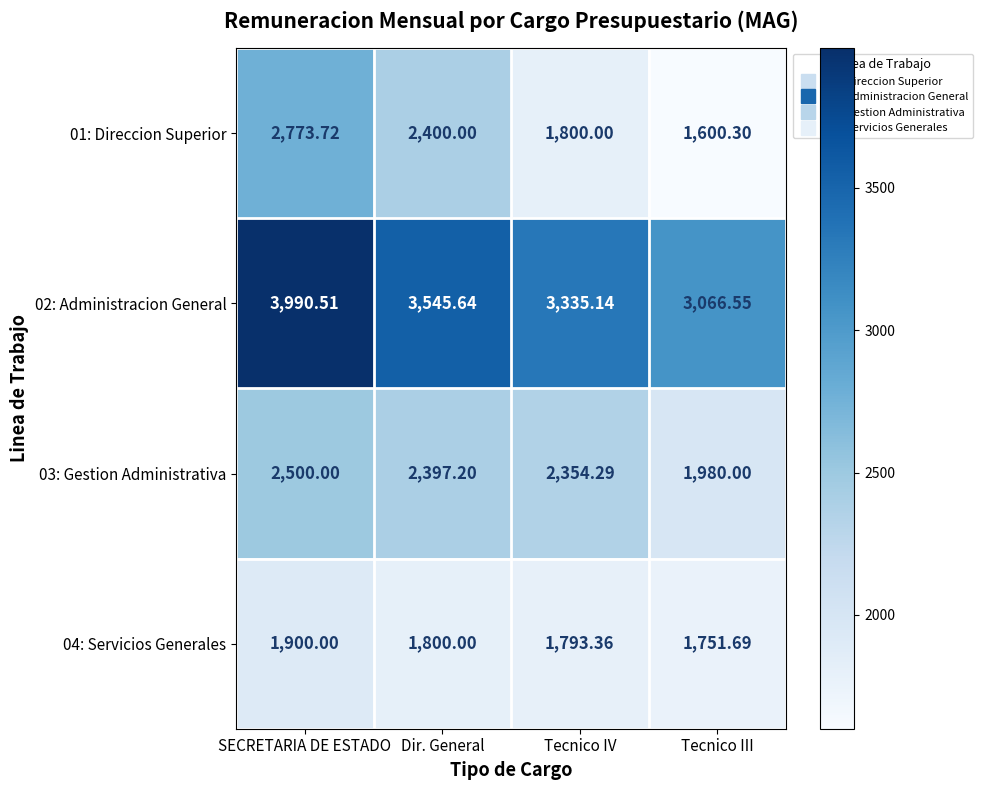

Where does the 03: Gestion Administrativa series first go above 2397?

SECRETARIA DE ESTADO